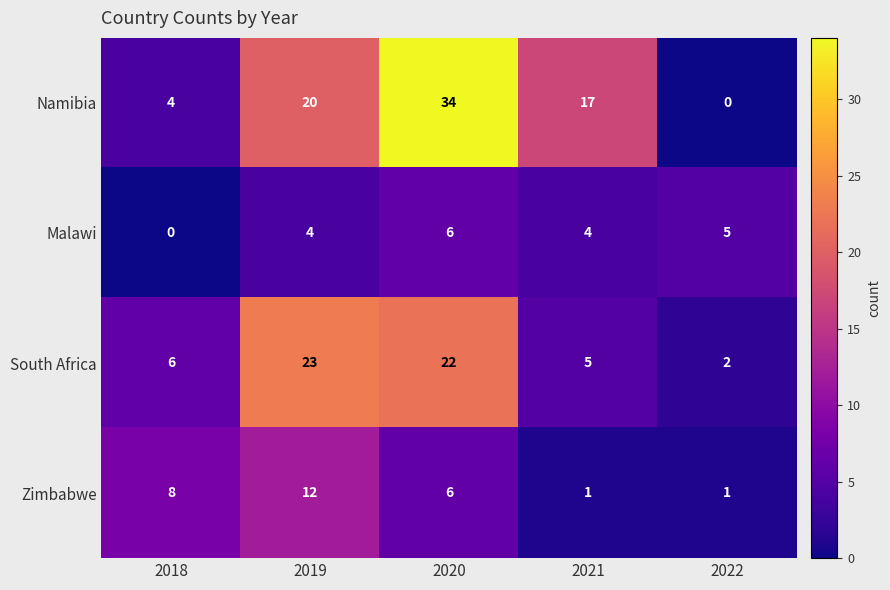

What is the average value of the Zimbabwe series?

6